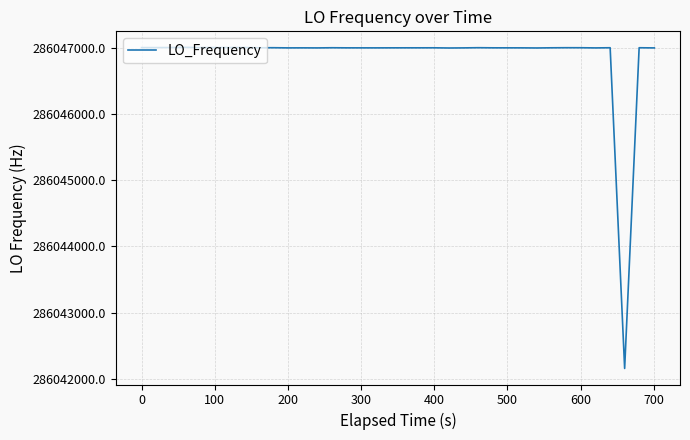

What is the smallest value displayed?

286042159.8